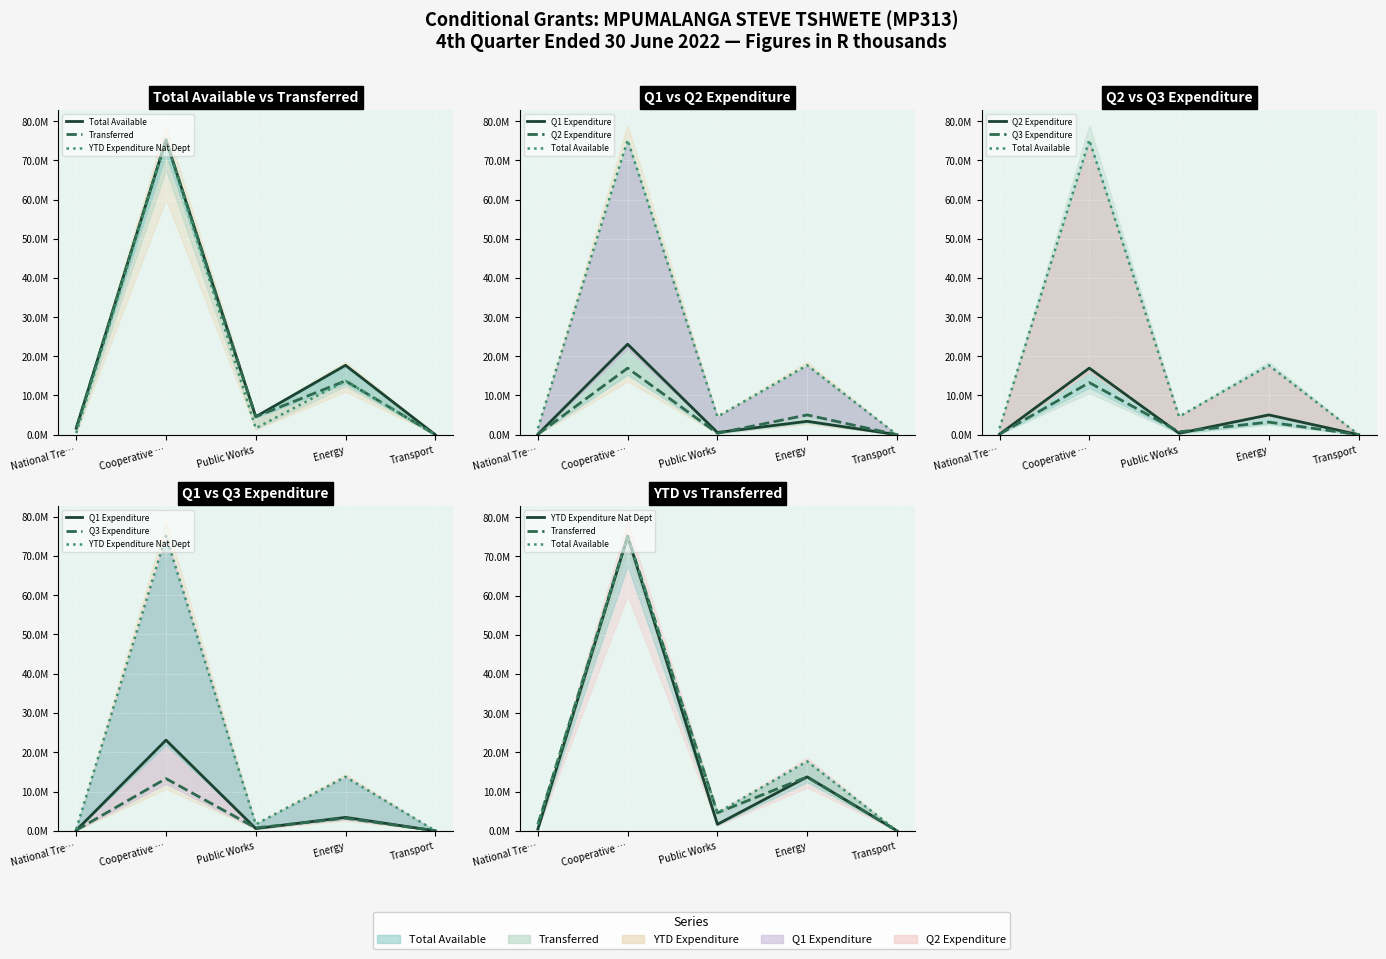

True or false: Transferred and Q3 Expenditure intersect in this chart.

False